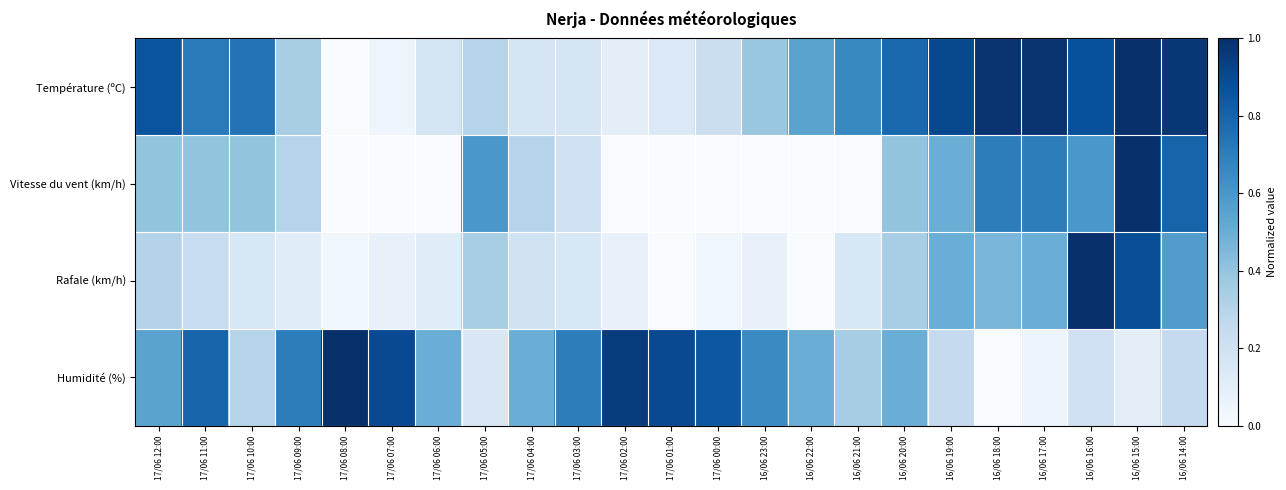

Between 16/06 16:00 and 17/06 08:00, which is larger?

16/06 16:00